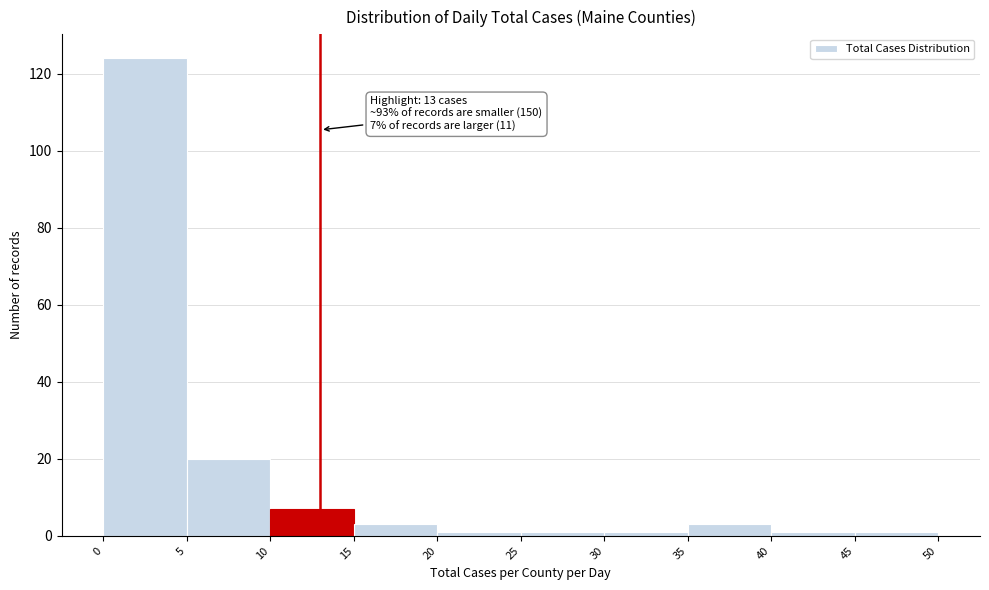

Over which range of the x-axis is the bar tallest?

0 to 5